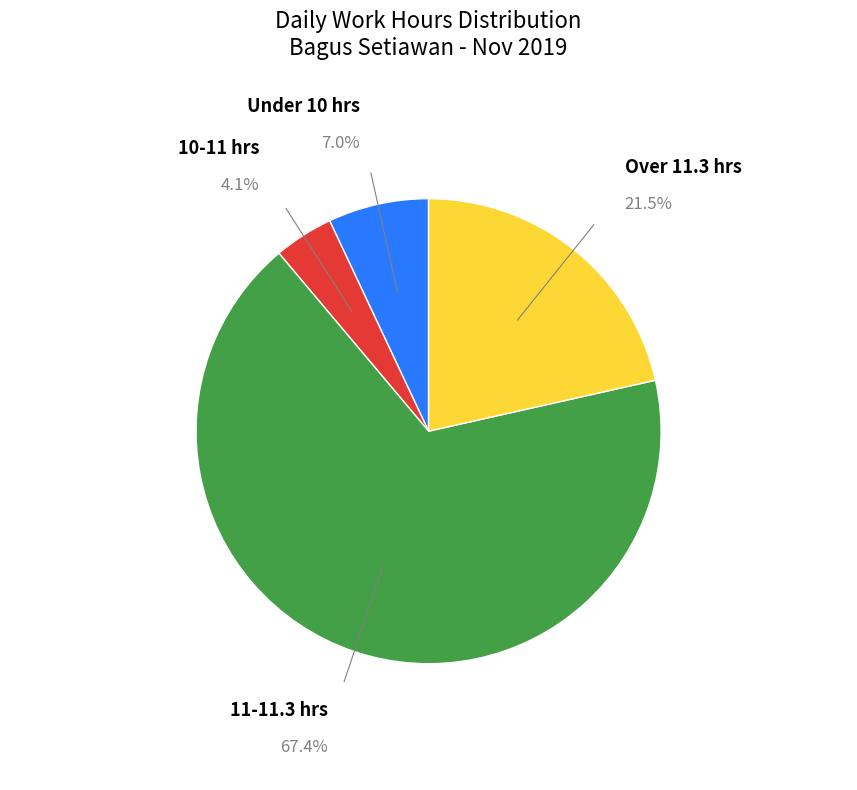

Is there a majority slice in this chart?

Yes